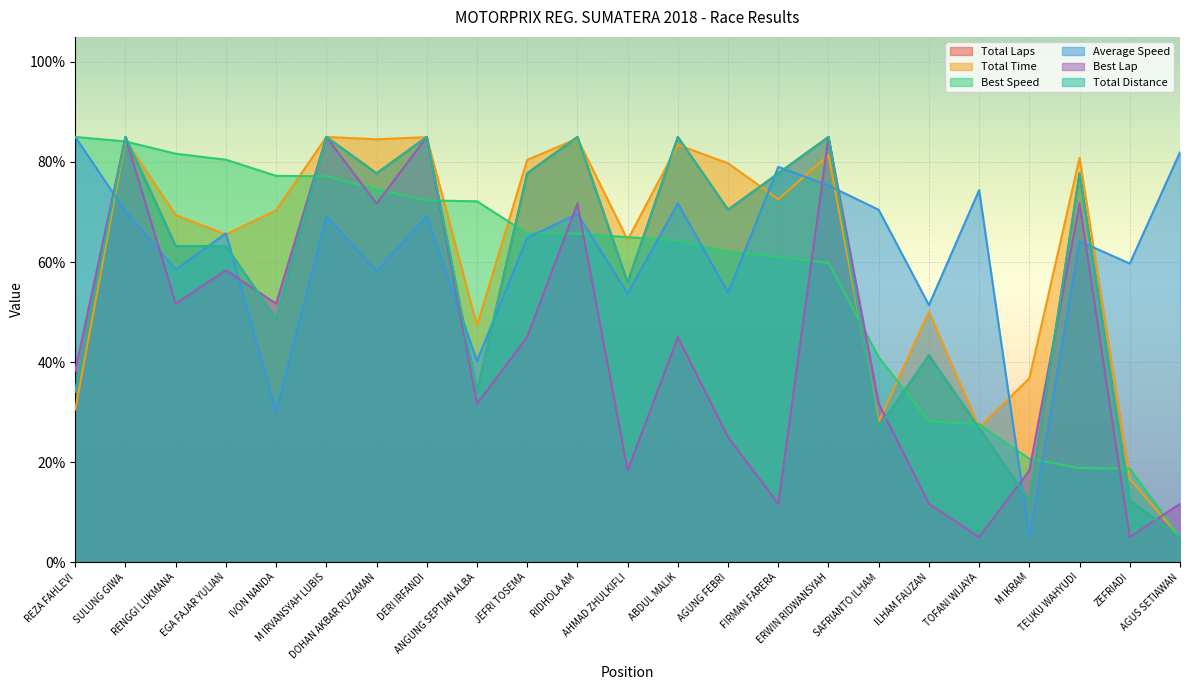

What is the approximate value of Total Distance at FIRMAN FARERA?

77.7